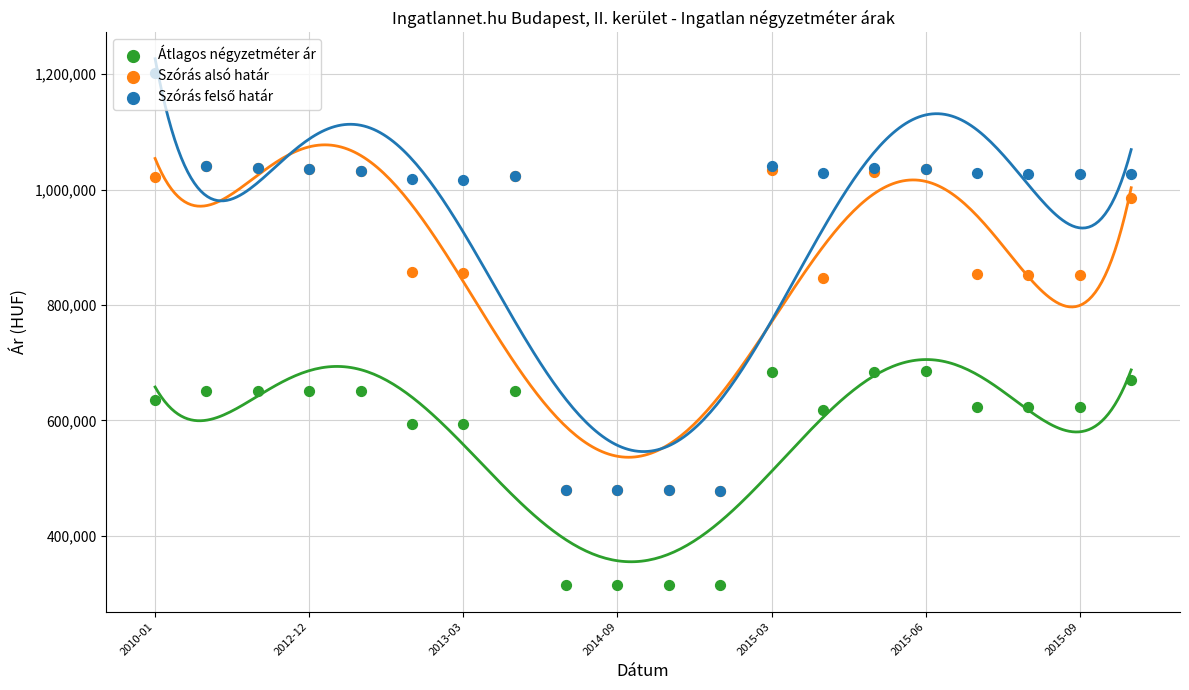

Which series has the largest total across all categories?

Szórás felső határ